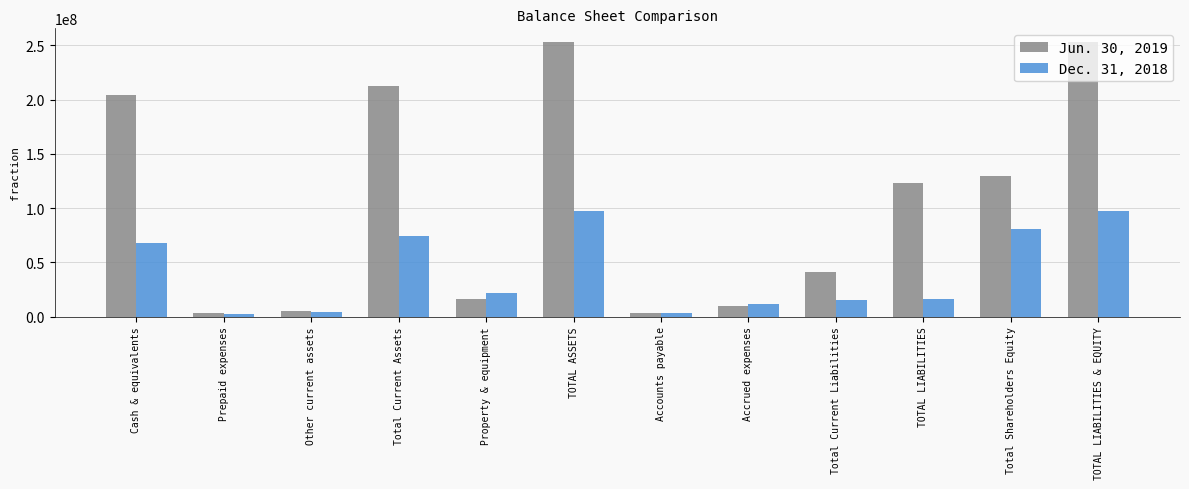

What is the label of the 2nd bar from the left?

Prepaid expenses